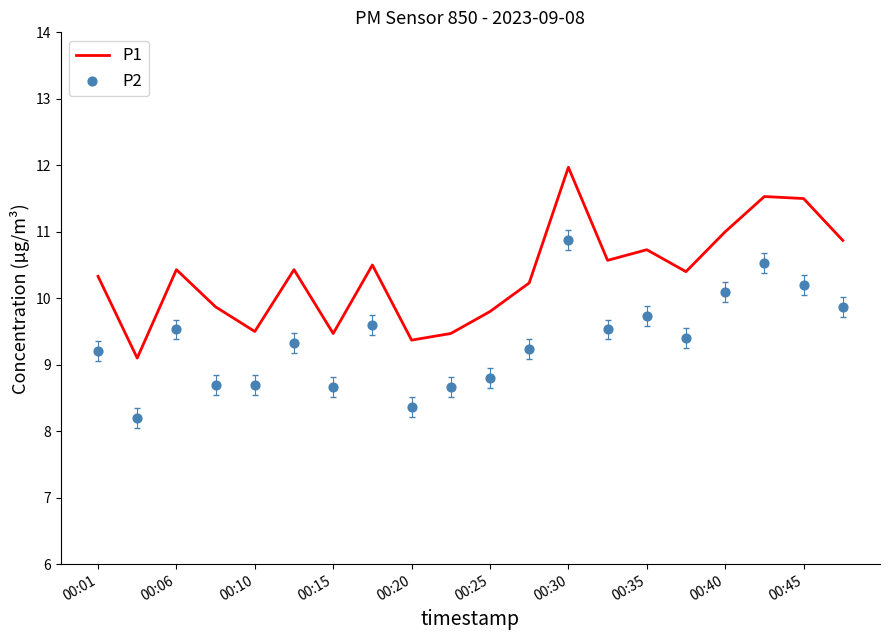

Which series has the largest total across all categories?

P1